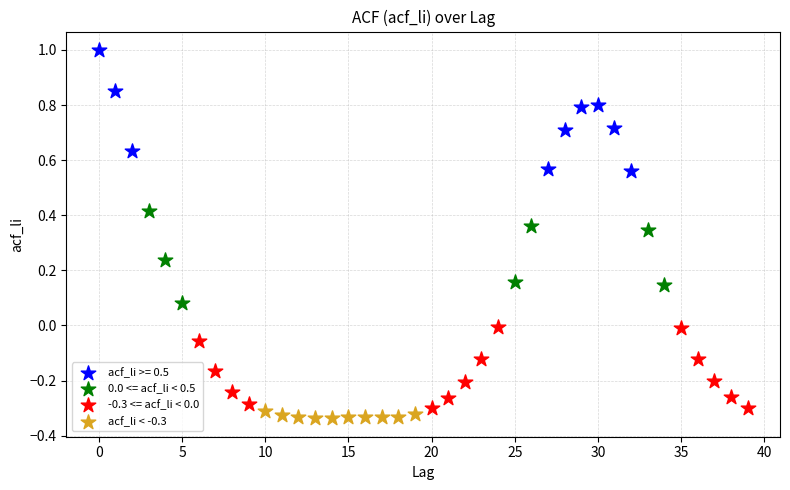

Which series reaches the maximum Y coordinate?

acf_li >= 0.5